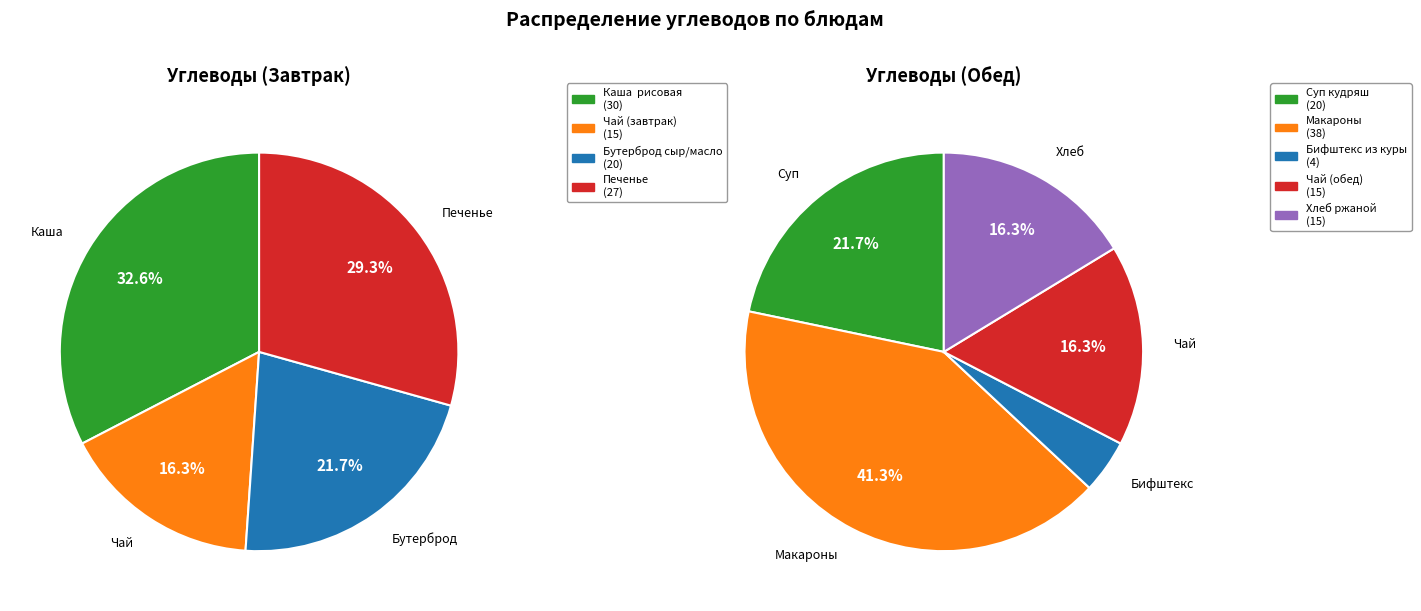

What is the change in value from Чай (завтрак) to Бифштекс из куры?

-11